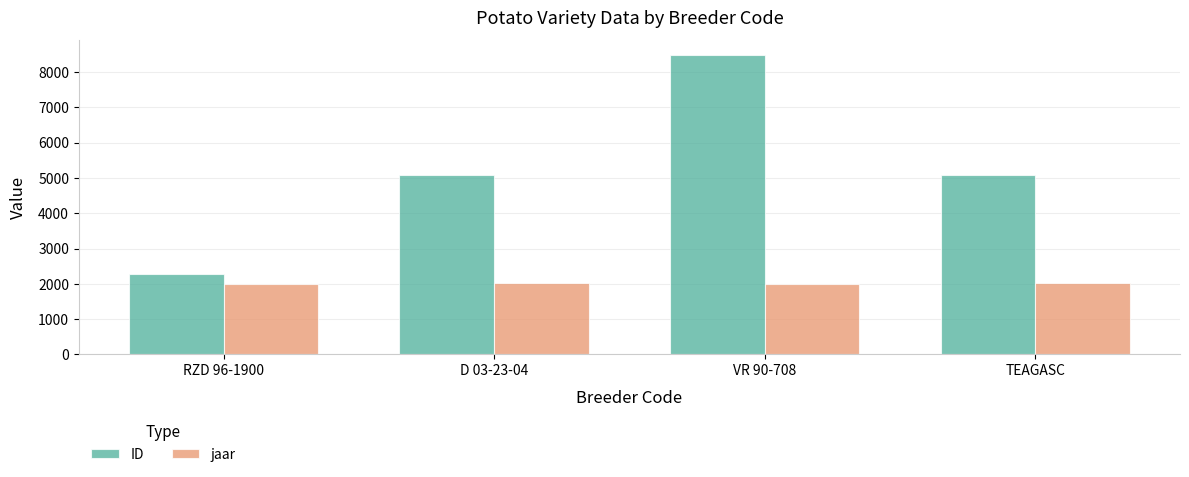

What is the smallest value displayed?

1999